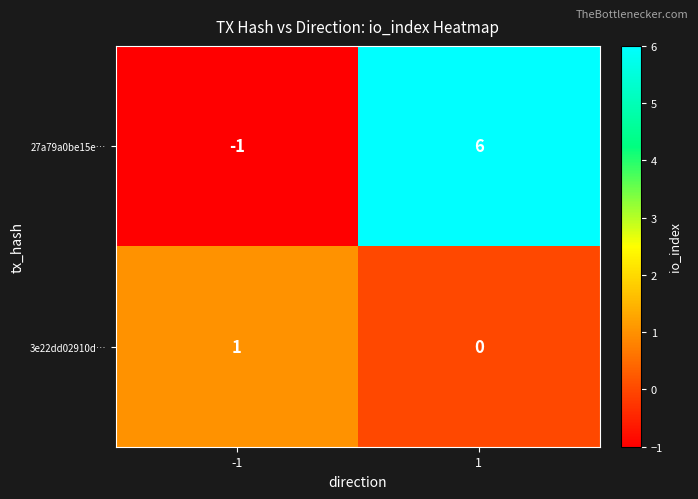

What is the smallest value displayed?

-1